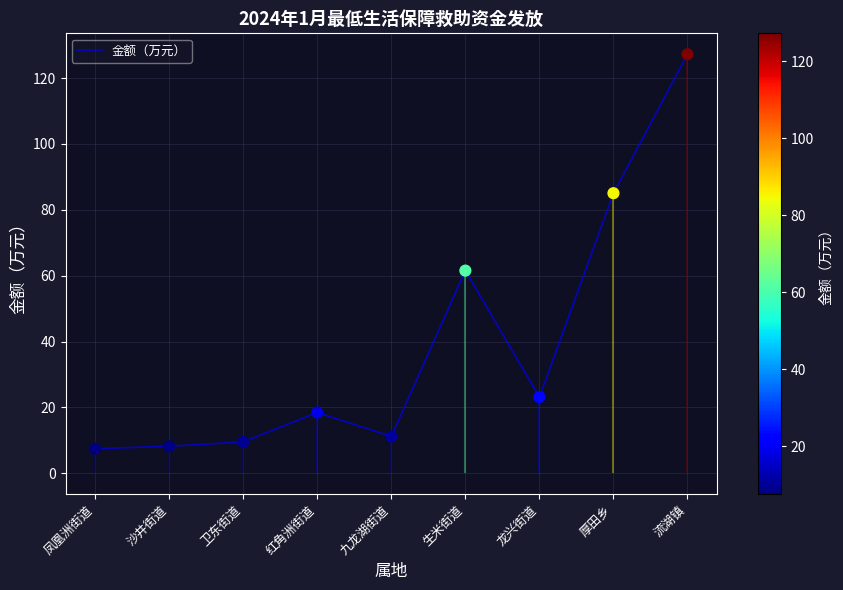

What is the change in value from 凤凰洲街道 to 红角洲街道?

+11.0